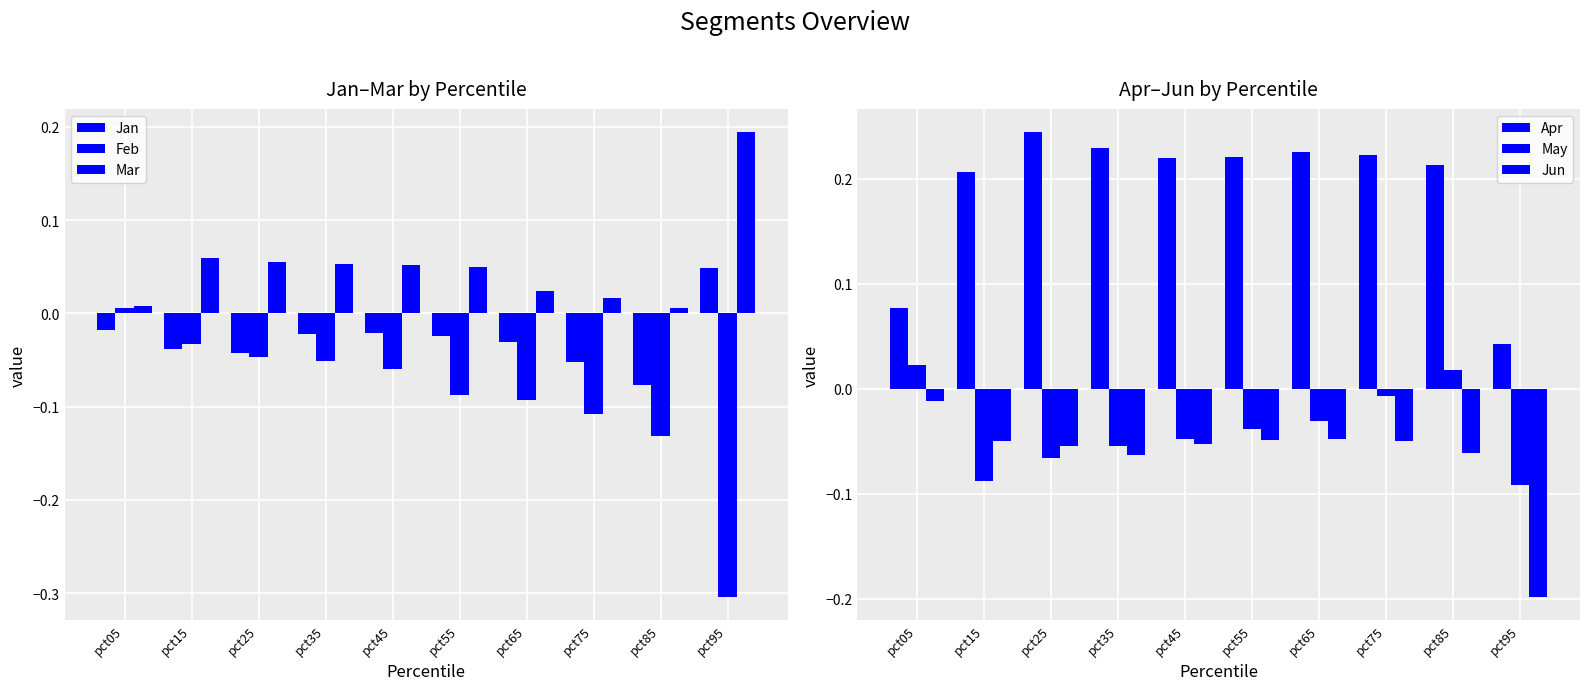

At how many categories does at least one series exceed 0?

10